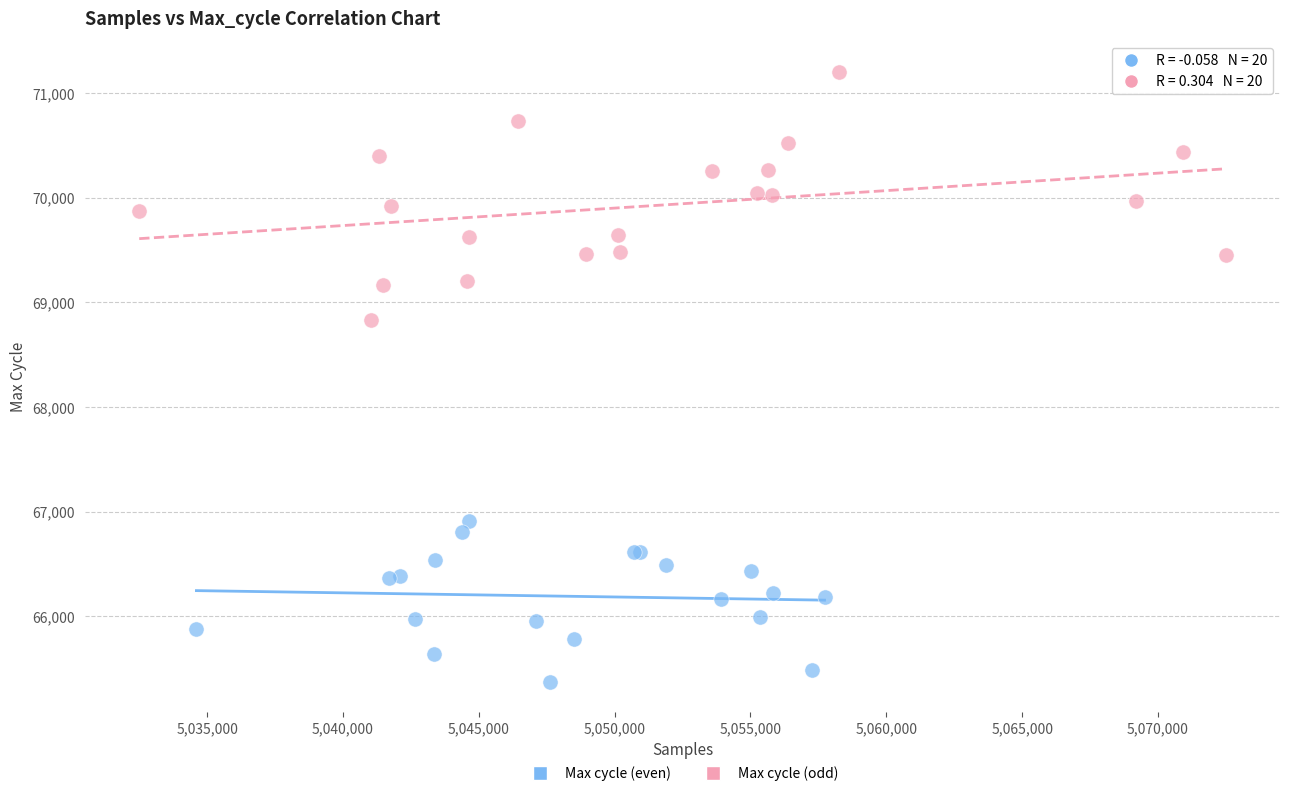

Which series contains the lowest Y value?

Max cycle (even)